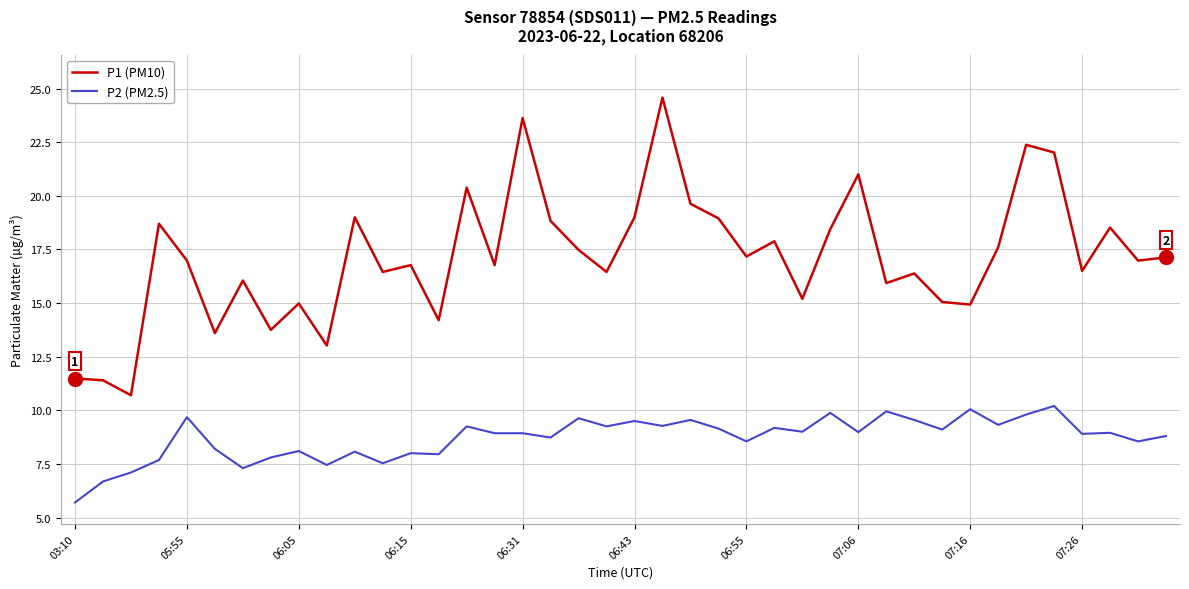

What is the maximum value shown in the chart?

24.6